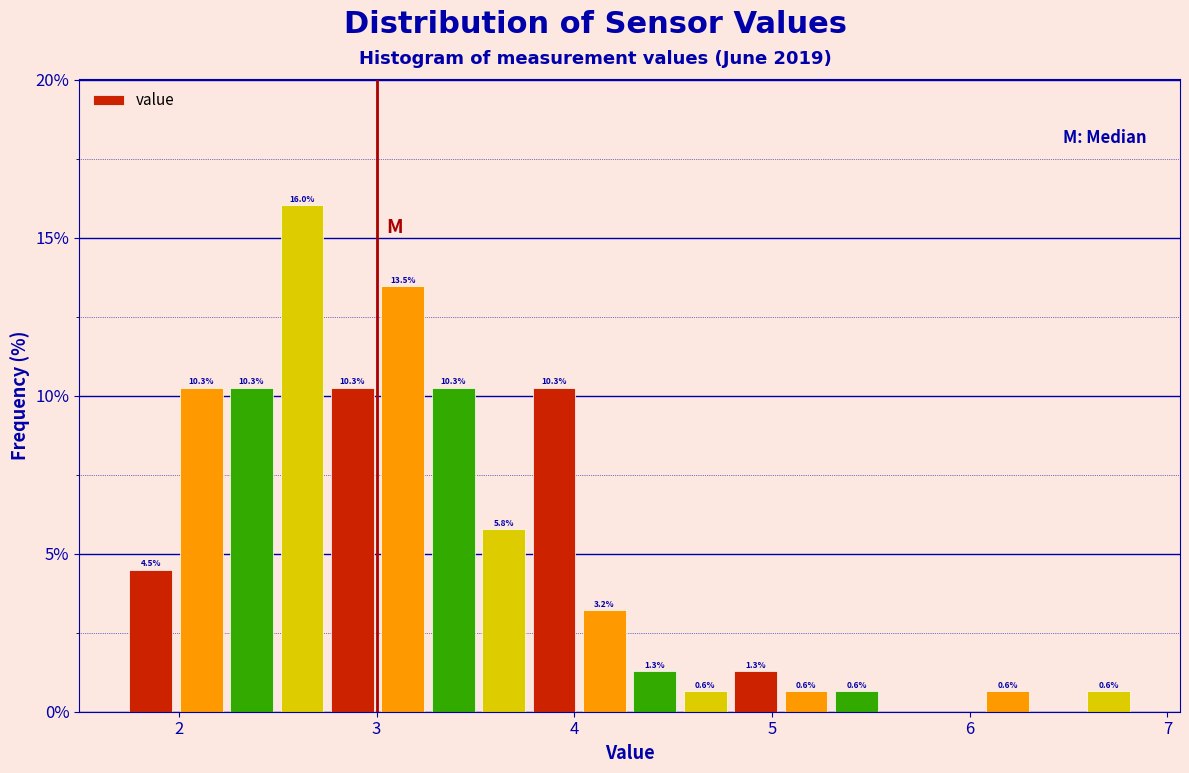

Read against the x-axis, roughly where is the centre of the tallest bar?

2.6